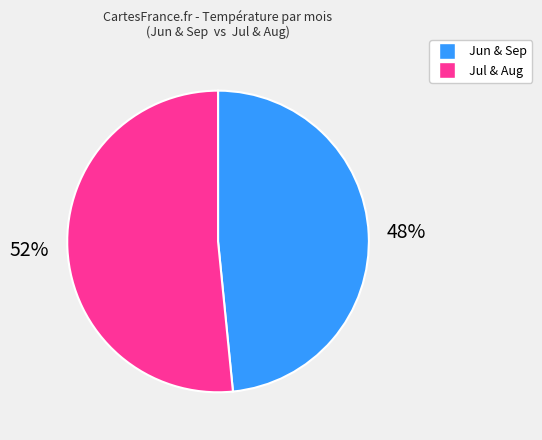

To the nearest percent, what is the average slice percentage?

50%